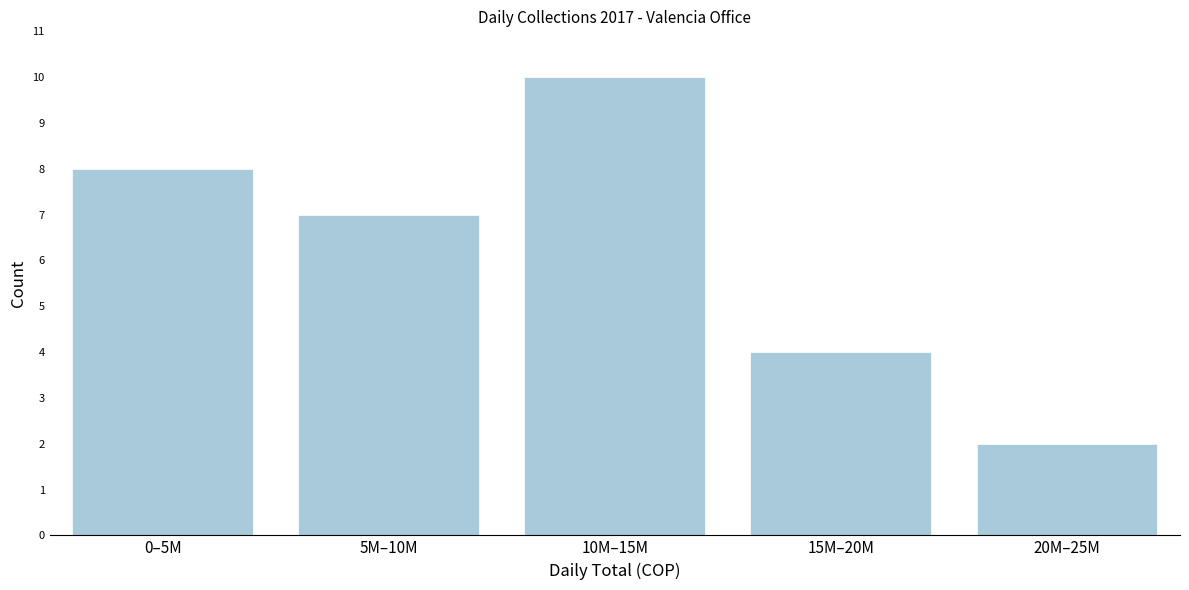

Reading right to left, extract all data points from this chart.

20M–25M=2	15M–20M=4	10M–15M=10	5M–10M=7	0–5M=8